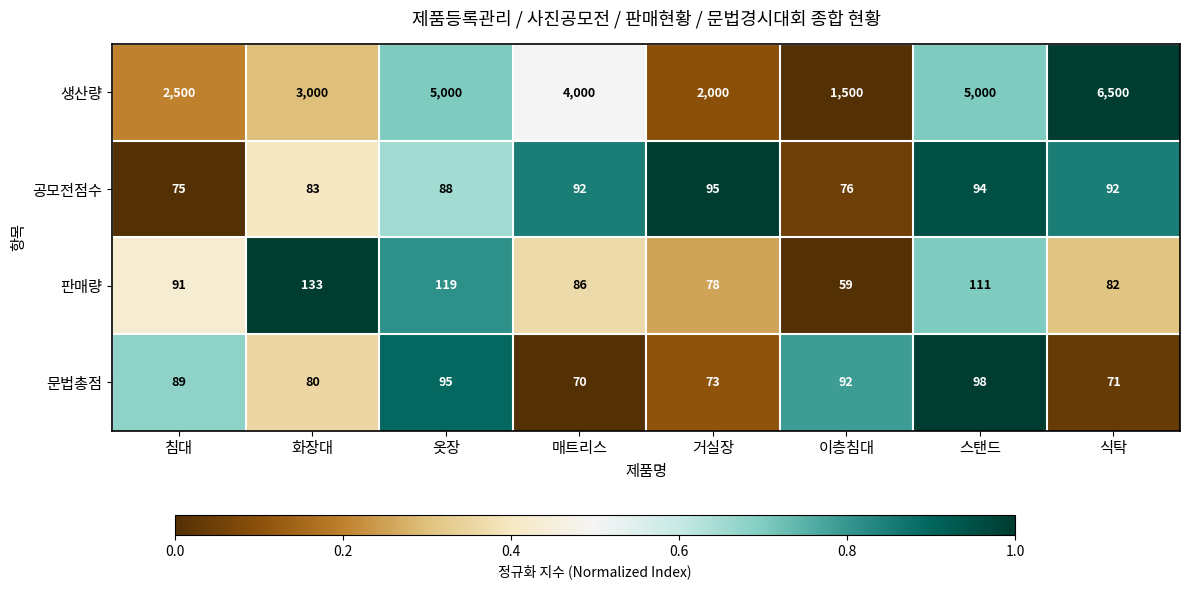

True or false: 문법총점 has a value of 54 at 스탠드.

False